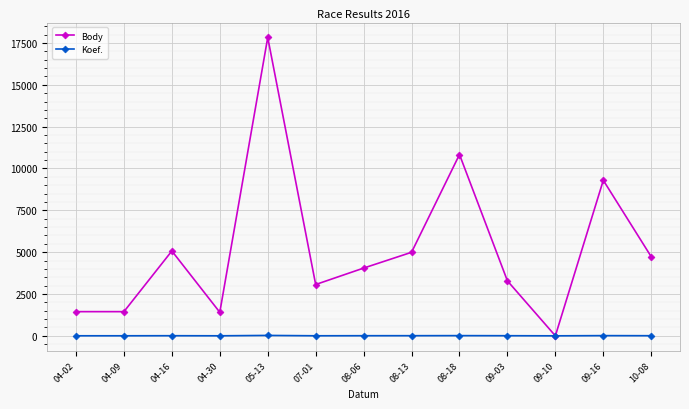

Does the chart have visible grid lines?

Yes